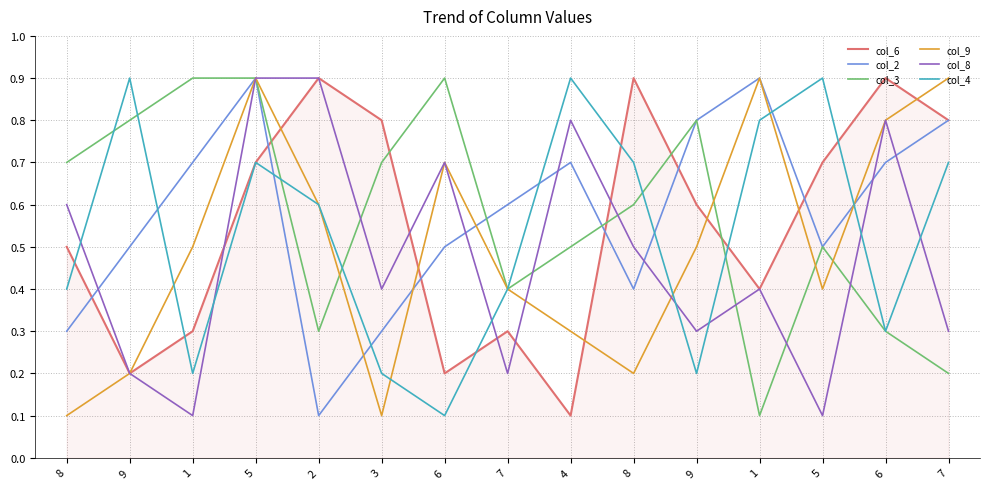

How many lines are shown in the chart?

6